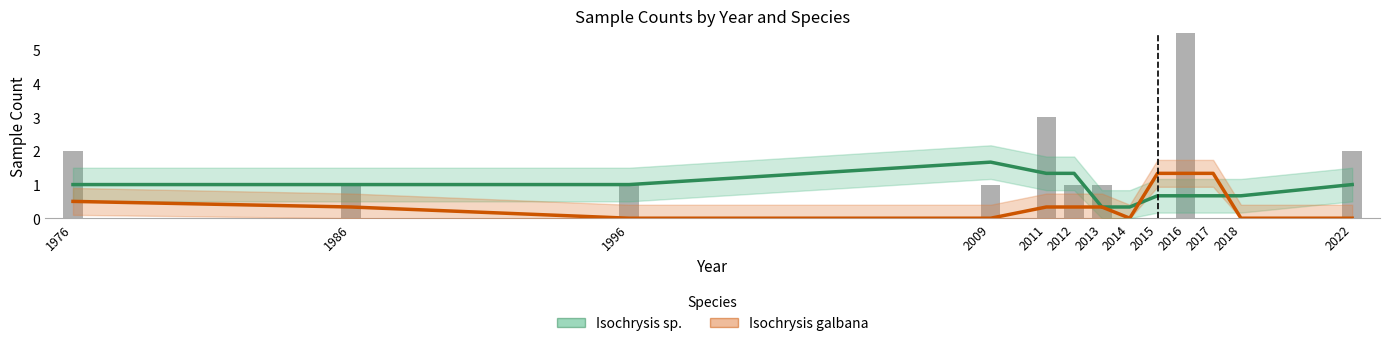

What is the average value of the Isochrysis galbana series?

0.4